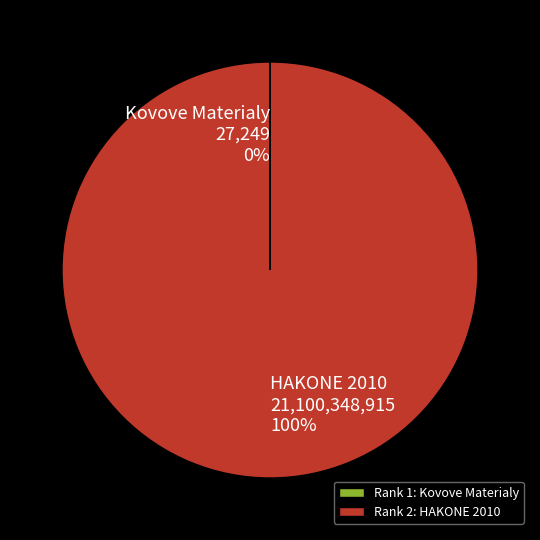

The HAKONE 2010 21,100,348,915 100% slice represents 100% of the pie. True or false?

True